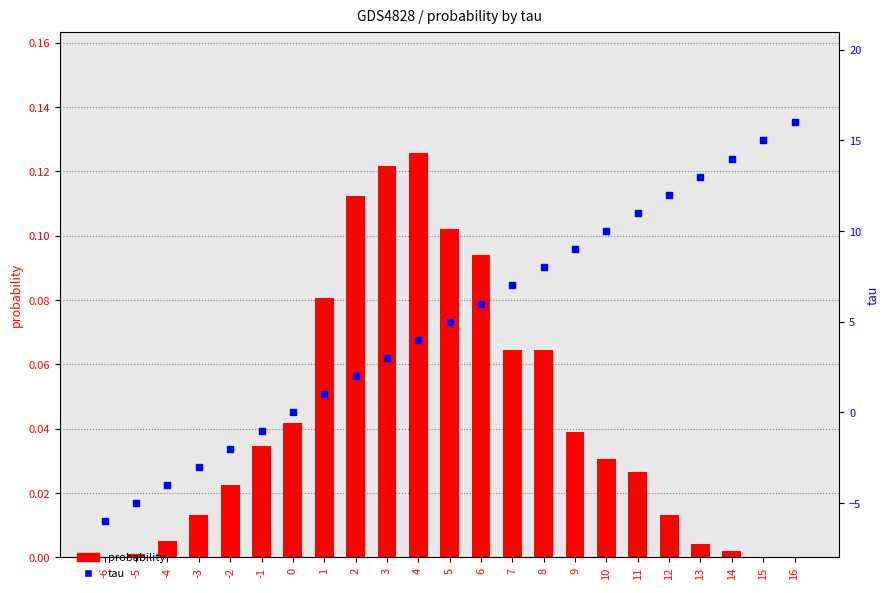

At which category is the sum across all series the highest?

16